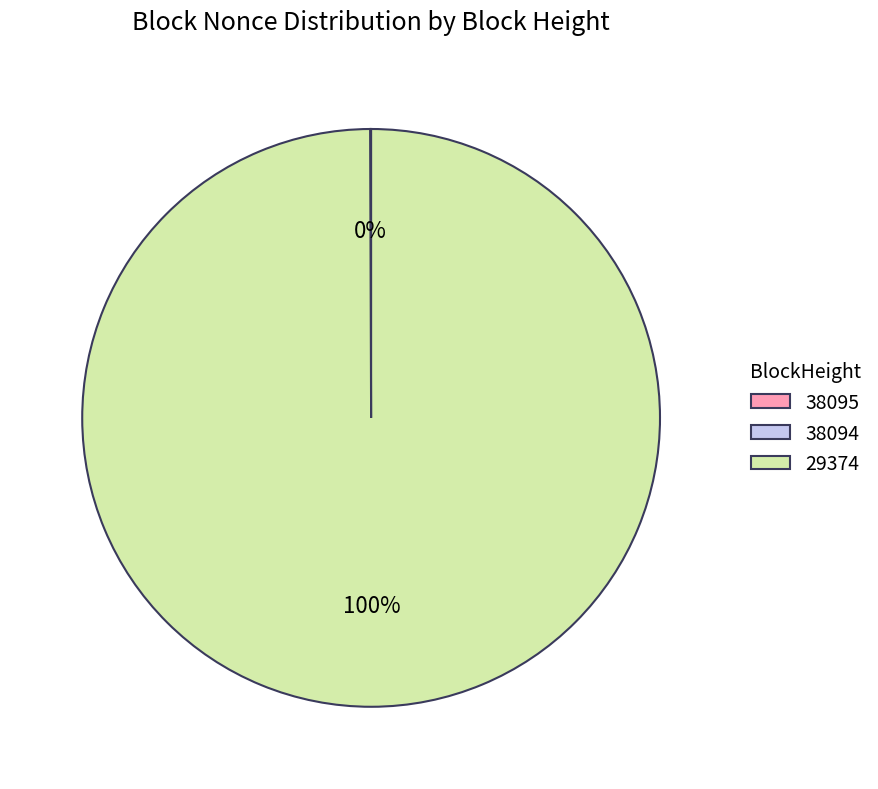

Is it true that 29374 is 100% of the pie?

True